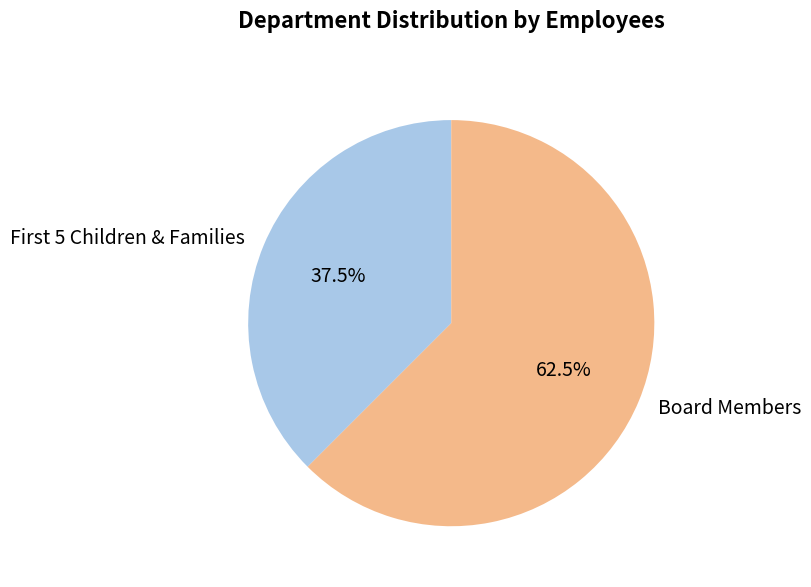

Is Board Members the majority of the pie?

Yes